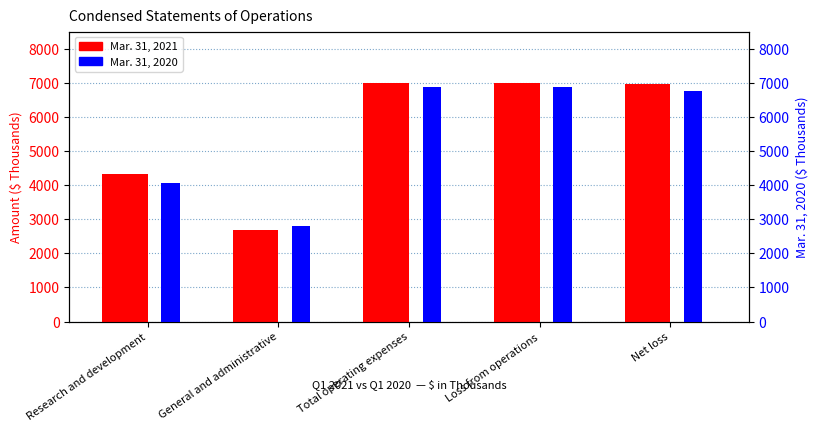

What is the label of the 4th bar from the right?

General and administrative